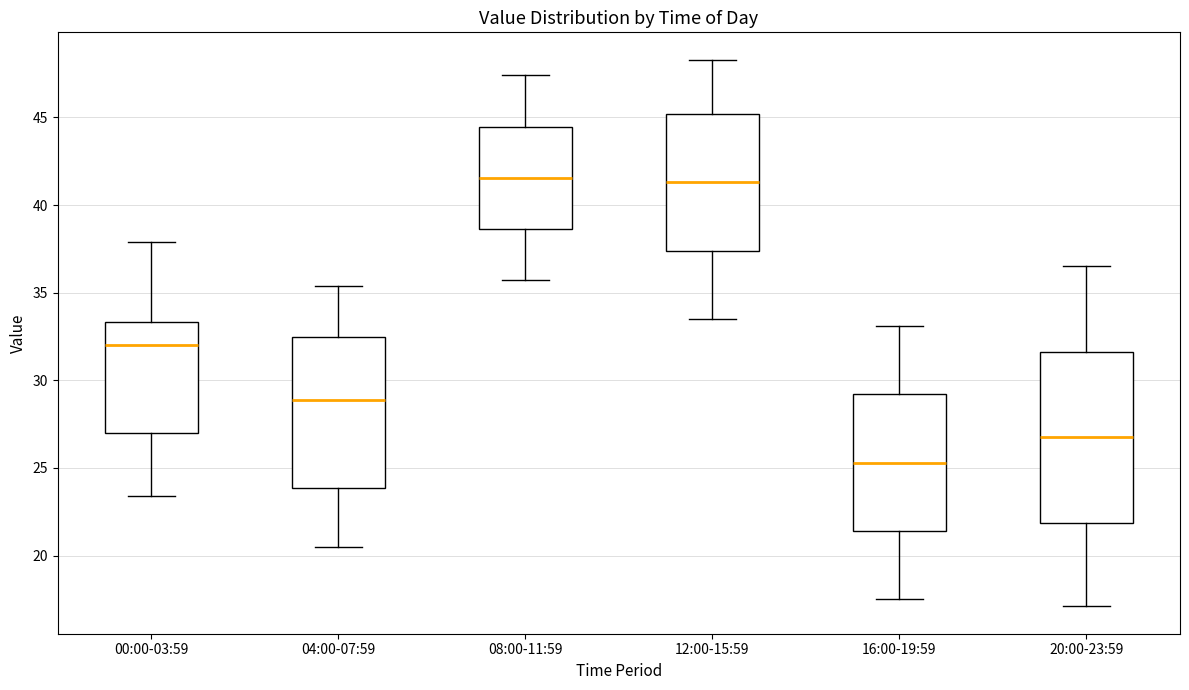

Reading left to right, transcribe this box plot: for each box, give where its median line is, the range the box spans, and where its two whiskers end, as read against the y-axis. The values are not printed on the chart, so give them approximately, as read against the axis.

00:00-03:59: median 32.0, box 27.0 to 33.5, whiskers 23.5 to 38.0
04:00-07:59: median 29.0, box 24.0 to 32.5, whiskers 20.5 to 35.5
08:00-11:59: median 41.5, box 38.5 to 44.5, whiskers 35.5 to 47.5
12:00-15:59: median 41.5, box 37.5 to 45.0, whiskers 33.5 to 48.5
16:00-19:59: median 25.5, box 21.5 to 29.0, whiskers 17.5 to 33.0
20:00-23:59: median 27.0, box 22.0 to 31.5, whiskers 17.0 to 36.5